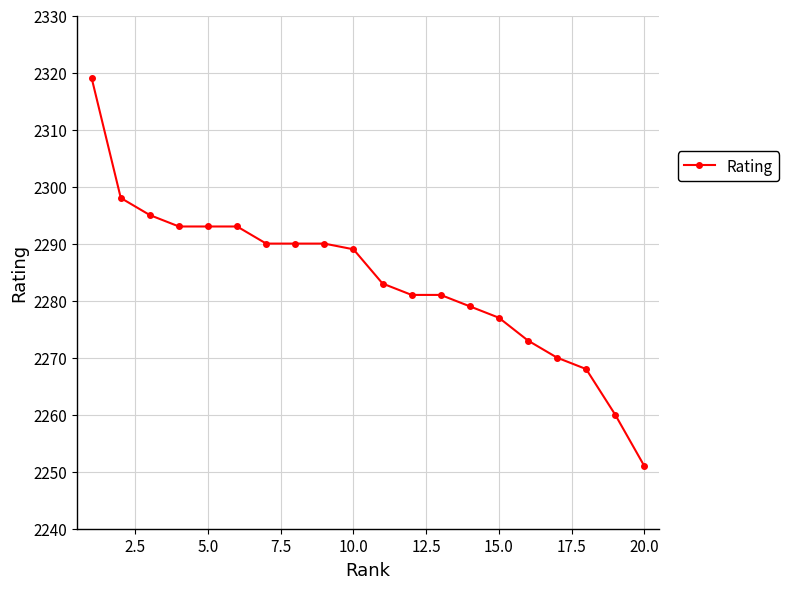

What is the sum of all values?

45673